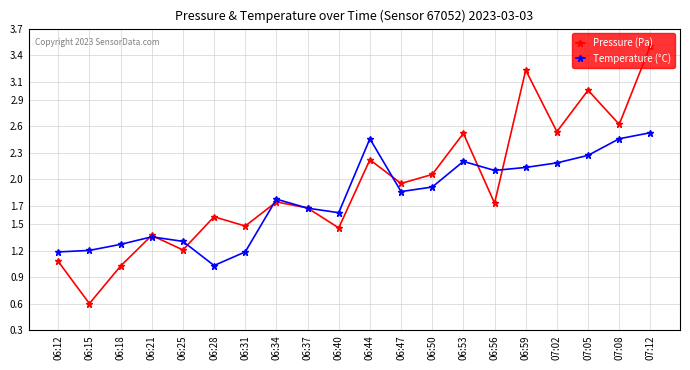

What is the minimum value shown in the chart?

0.6